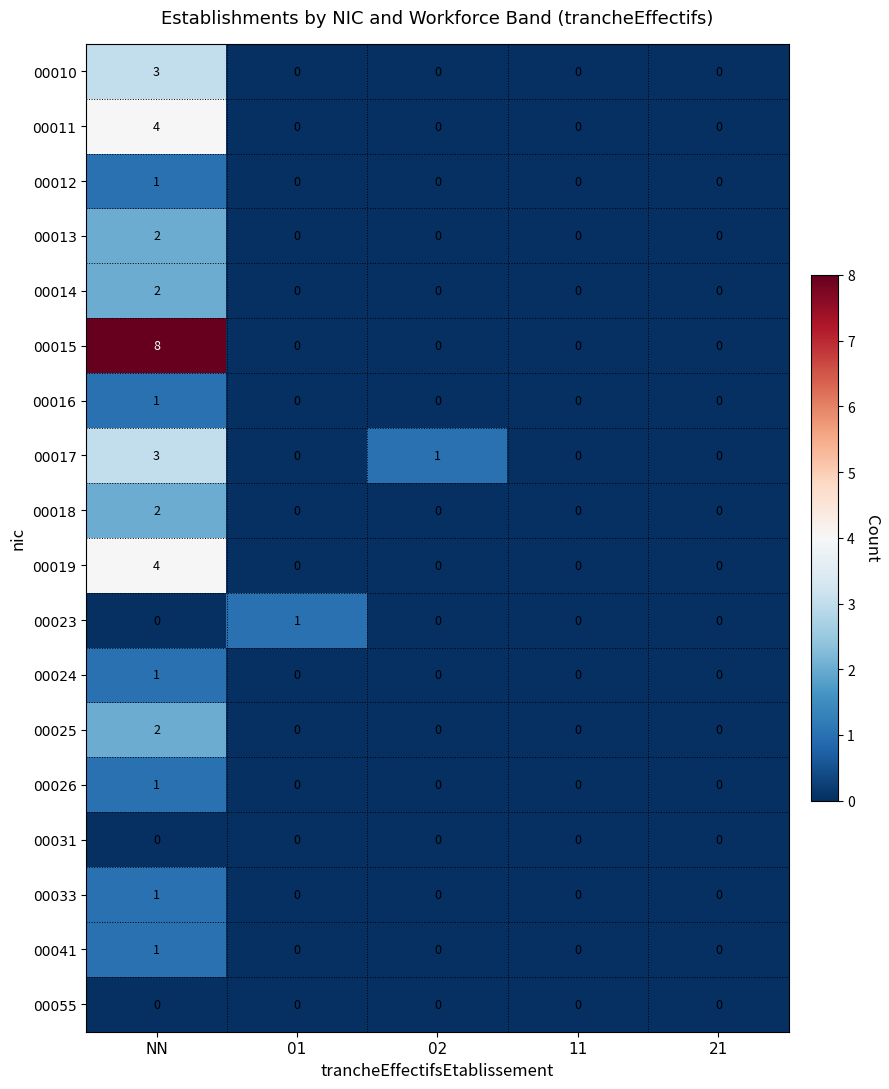

Which series has the largest total across all categories?

00015